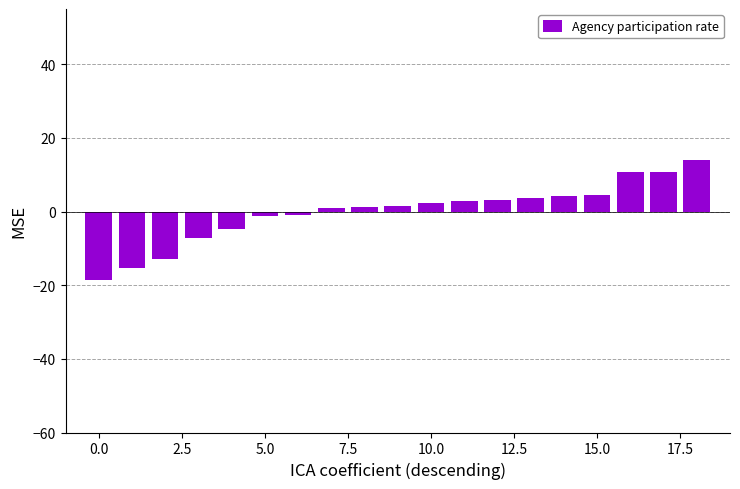

Are the bars grouped side by side (vs. stacked)?

No